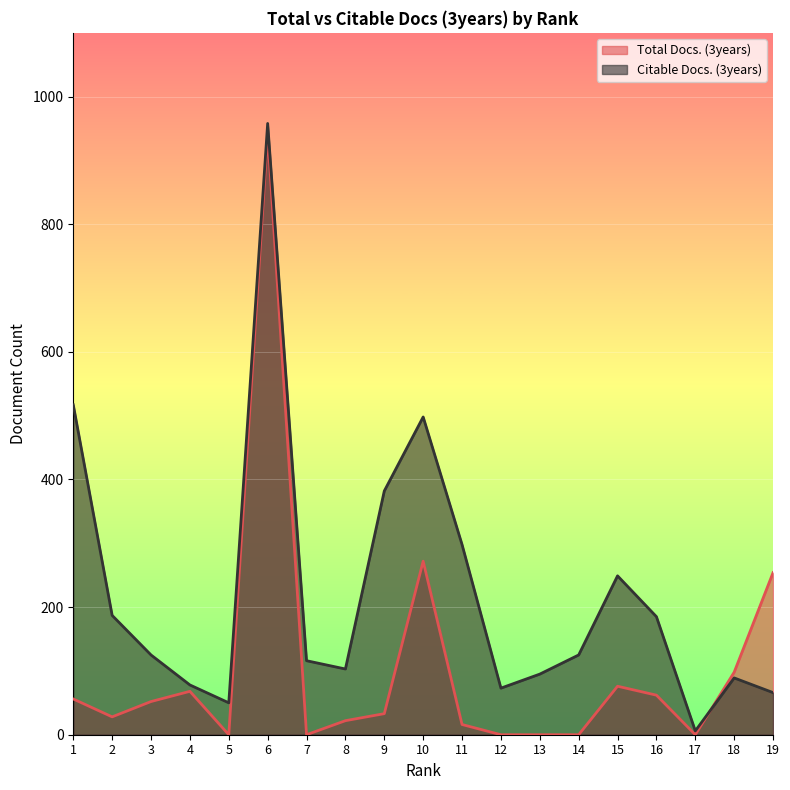

Reading left to right, list all the values displayed in this chart.

Total Docs. (3years): 56	28	52	68	0	942	0	22	33	272	16	0	0	0	76	62	0	98	254
Citable Docs. (3years): 517	187	125	78	50	958	116	103	382	498	298	73	95	125	249	185	6	89	66